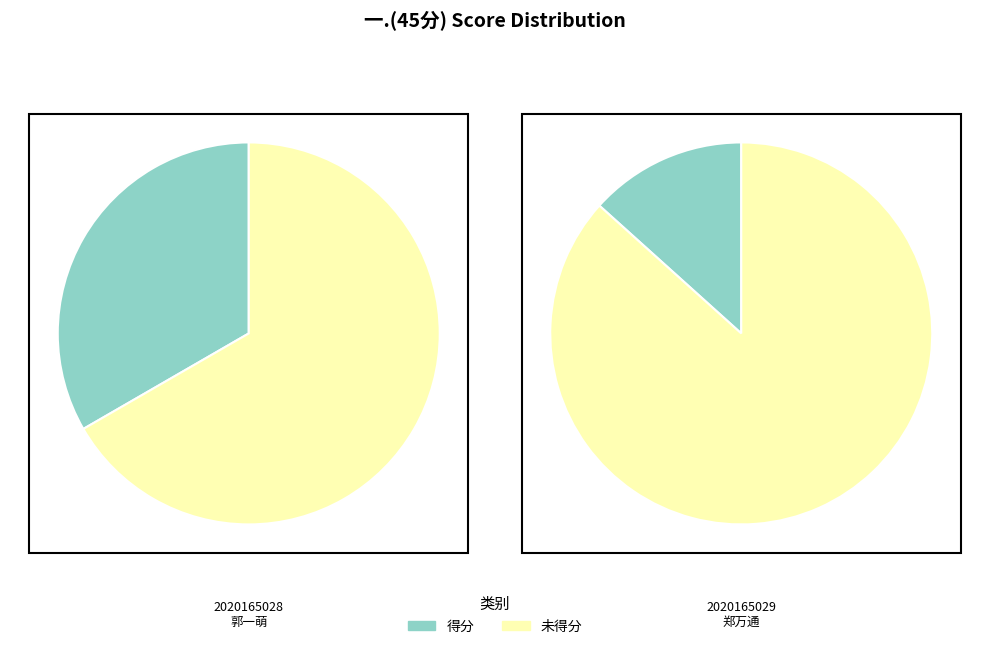

What is the change in value from 2020165028 to 2020165029?

-9